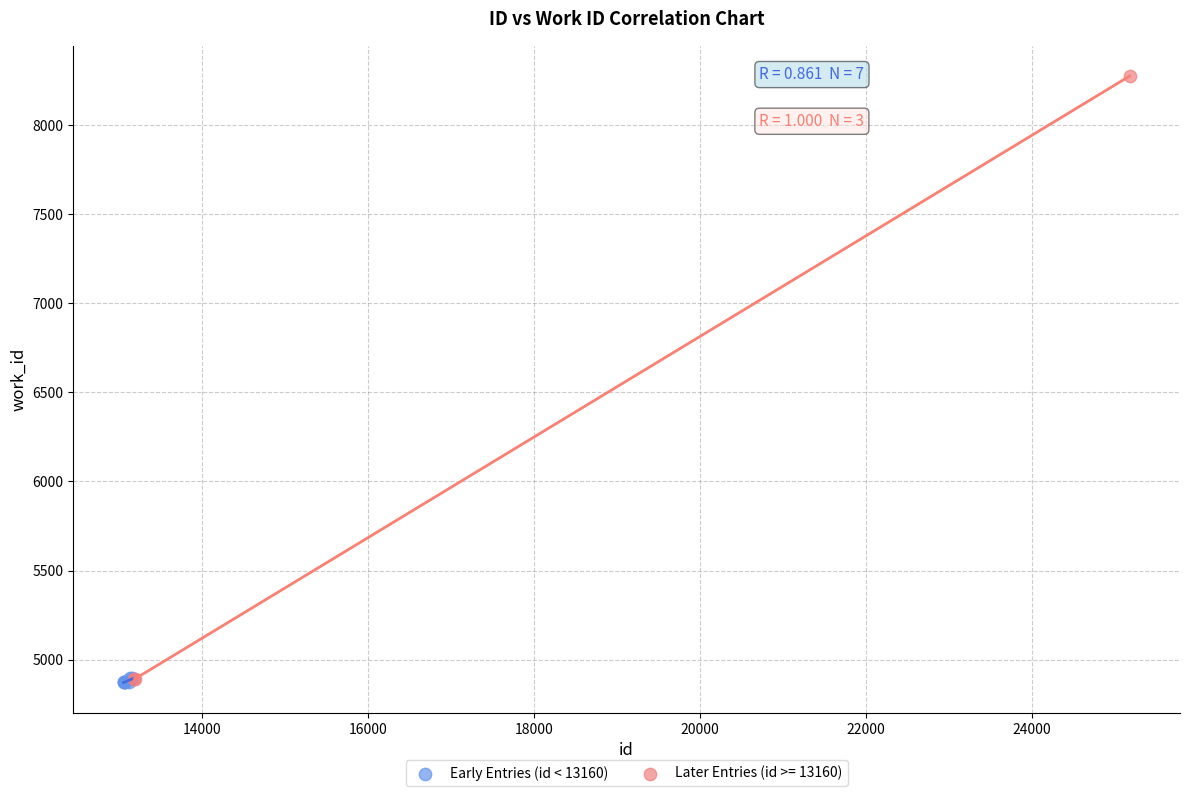

Which series contains the highest Y value?

Later Entries (id >= 13160)